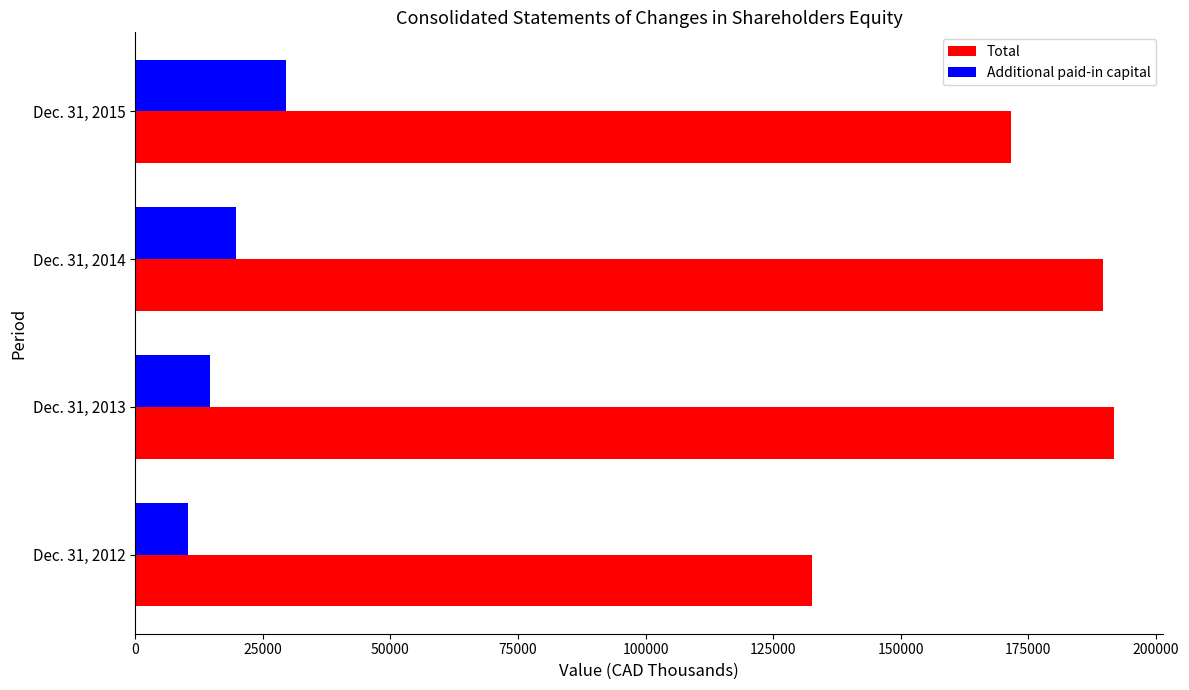

What is the sum of all Total values?

685589